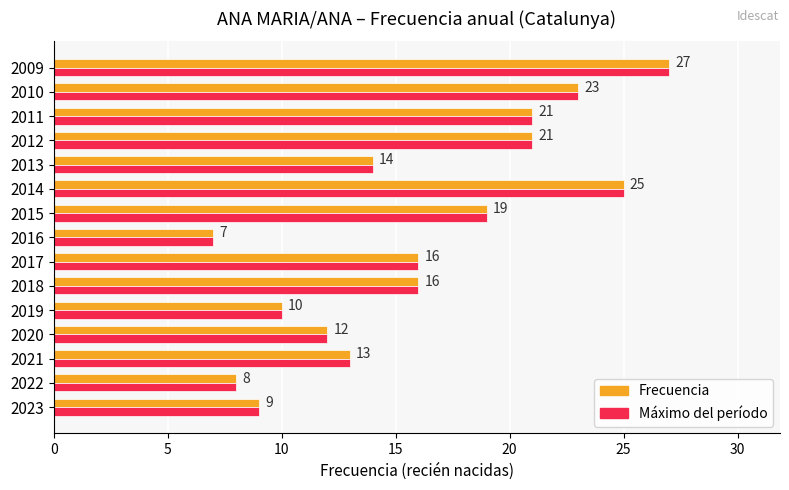

What is the greatest value displayed?

27